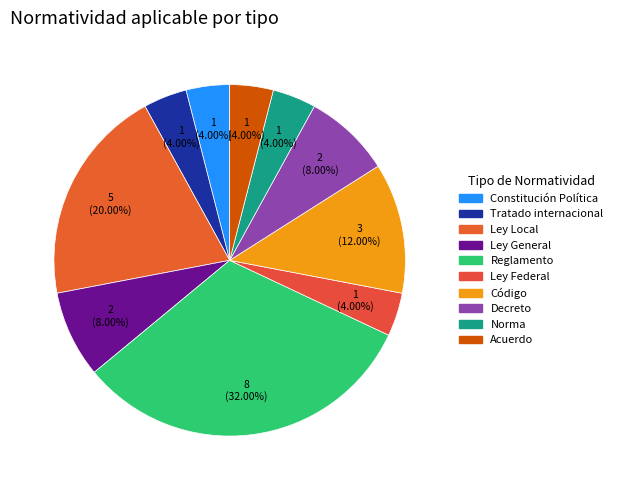

Is there a majority slice in this chart?

No